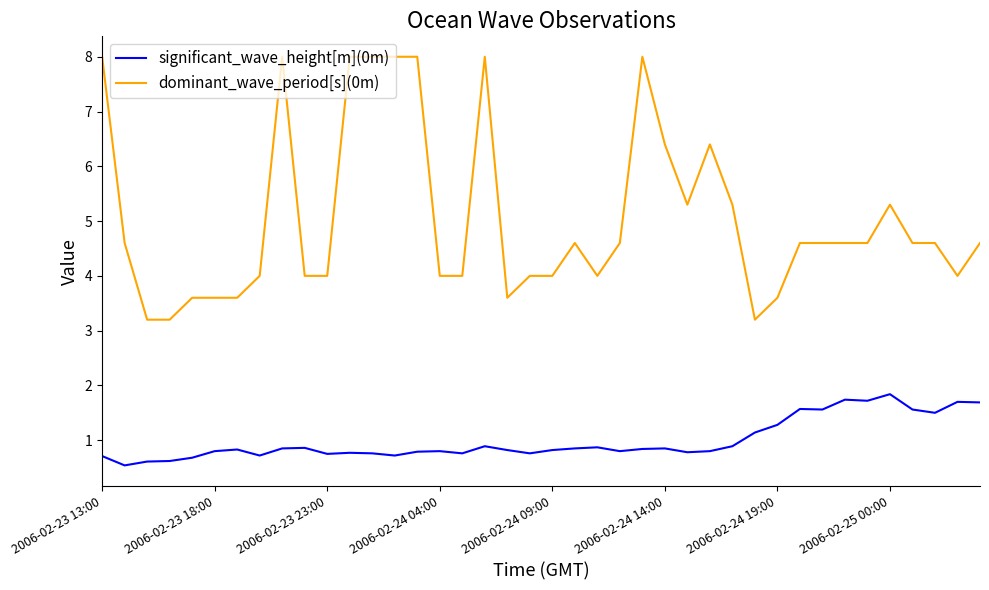

What are all the series names shown in the legend?

significant_wave_height[m](0m), dominant_wave_period[s](0m)